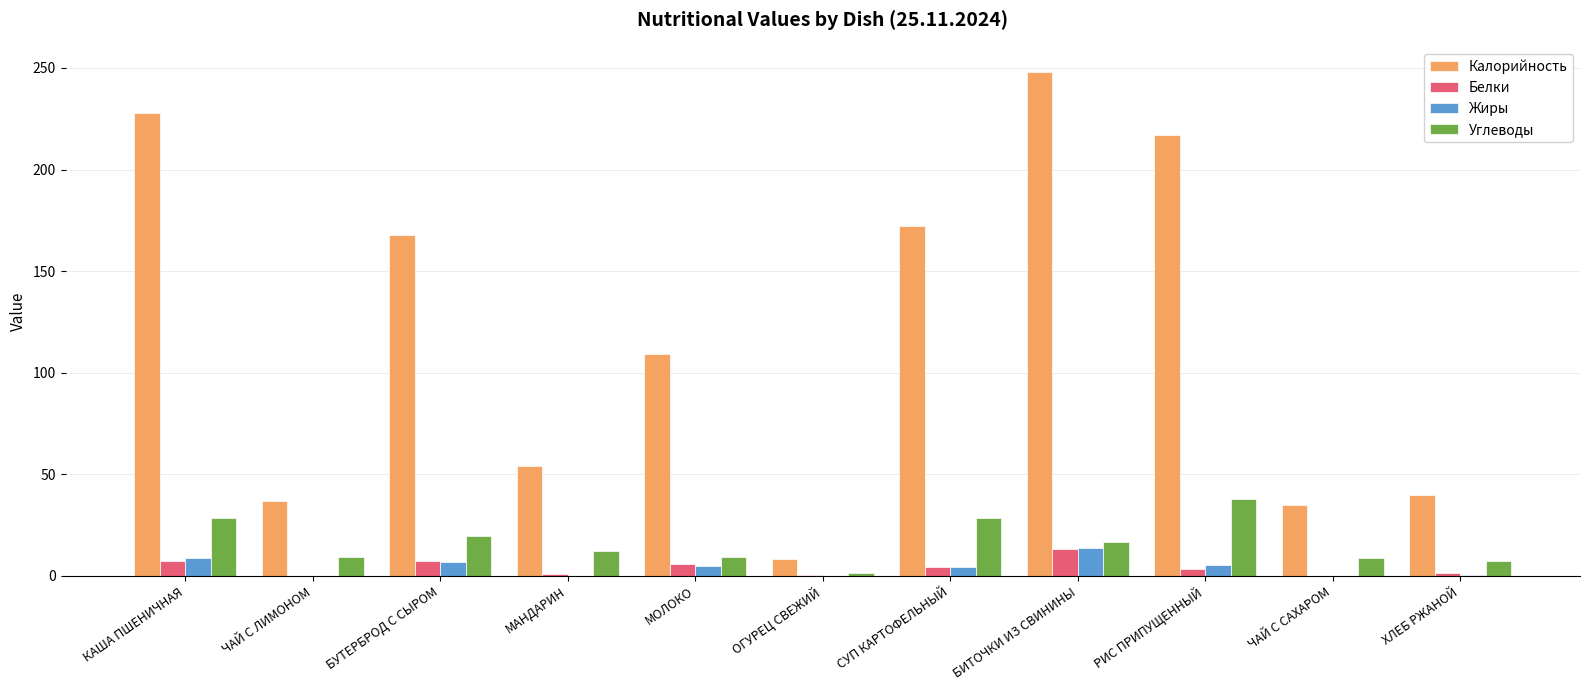

Which series has the largest total across all categories?

Калорийность